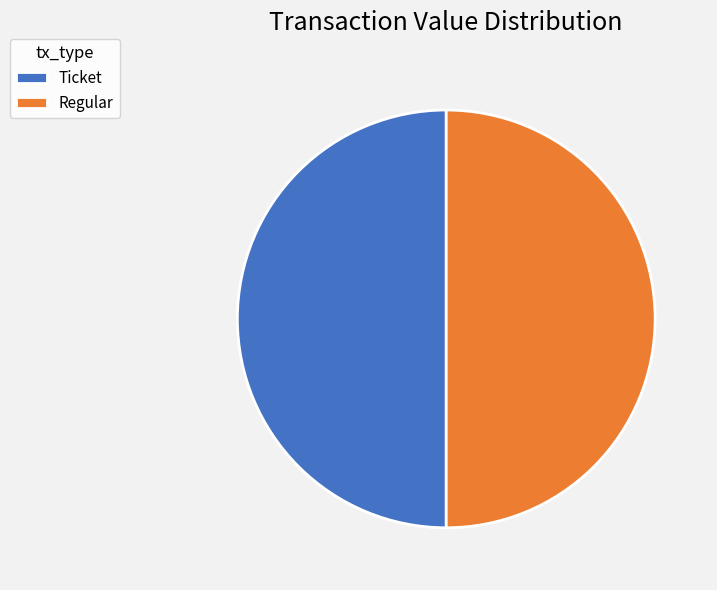

Is it true that Regular is 58% of the pie?

False